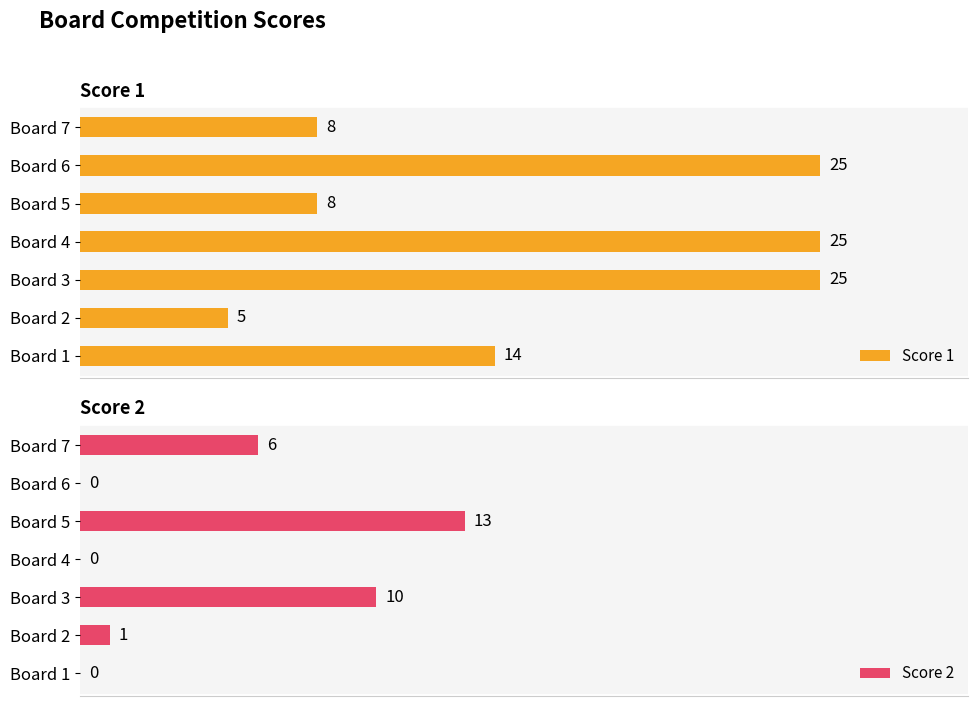

How many bars are there in total?

14